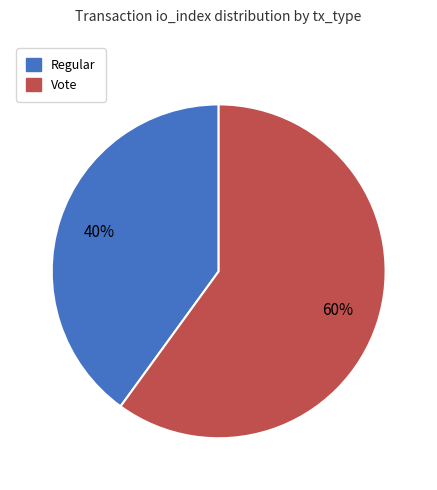

To the nearest percent, what is the difference between the Regular and Vote slice percentages?

20%